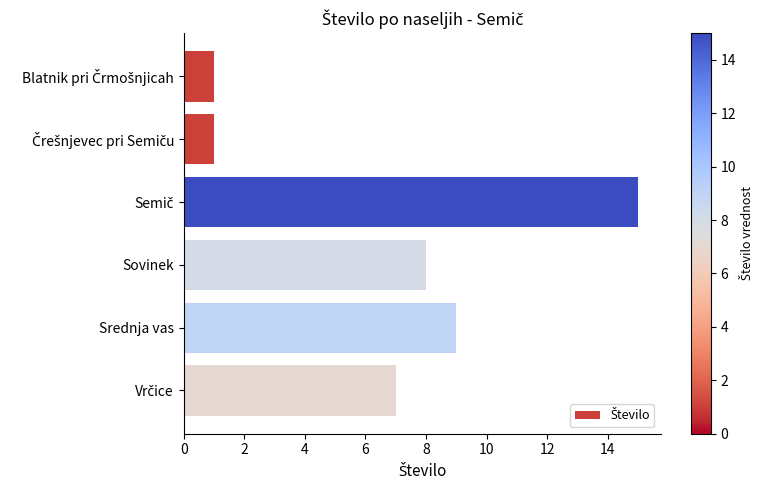

Reading top to bottom, list all the values displayed in this chart.

1	1	15	8	9	7